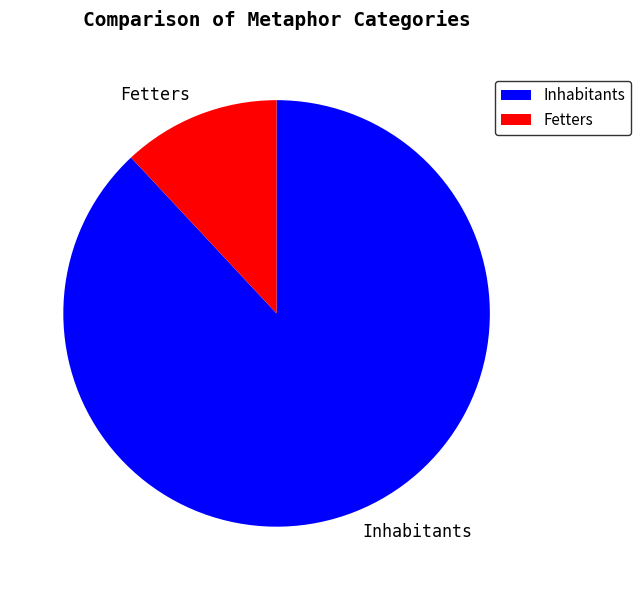

What is the majority slice?

Inhabitants